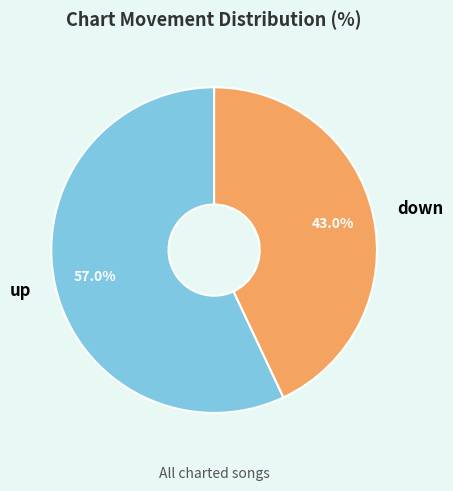

How many segments does this pie chart have?

2